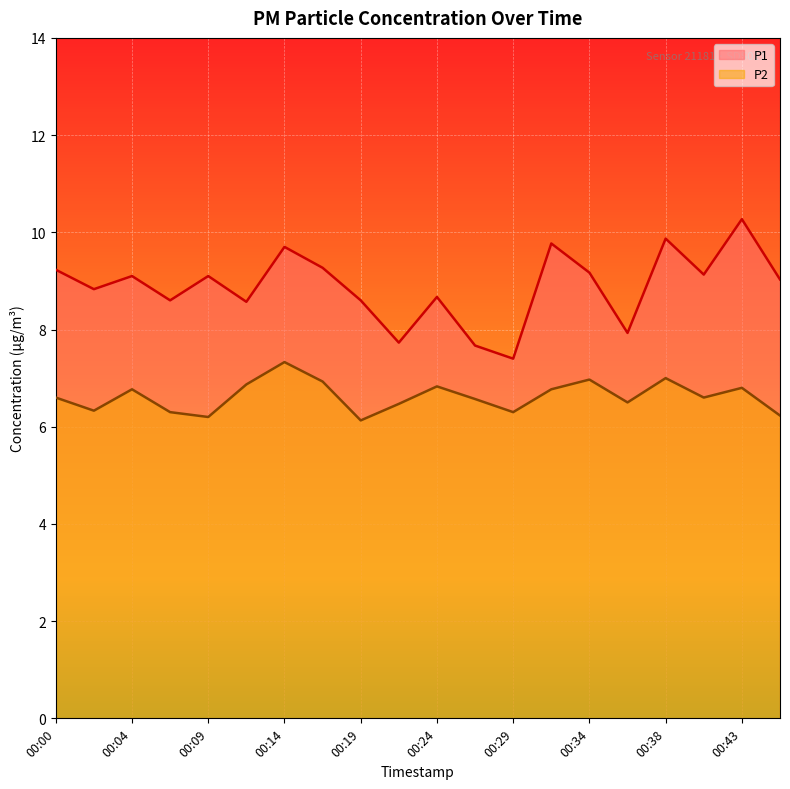

True or false: P1 and P2 cross at least once.

False